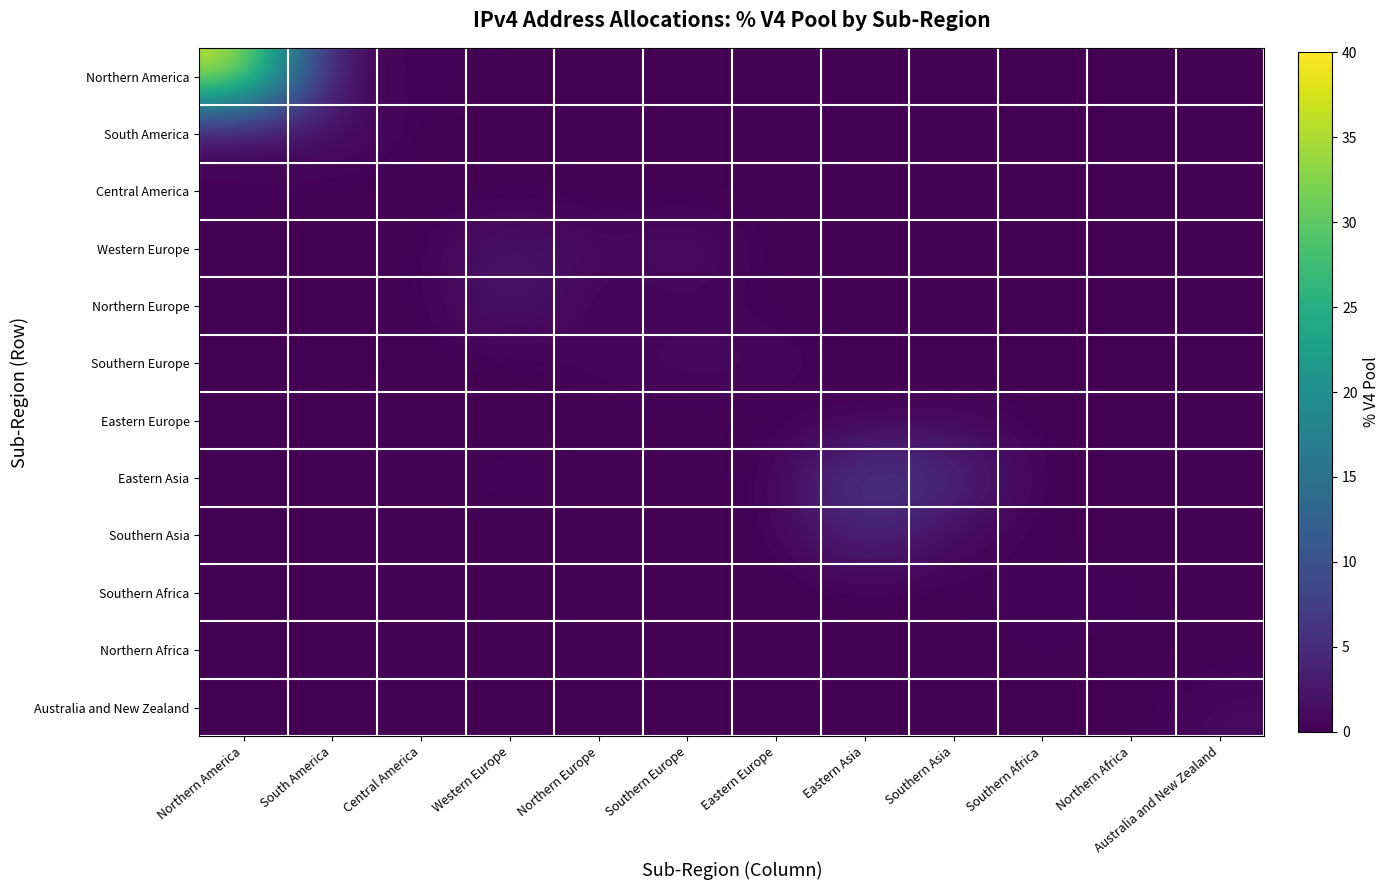

Rank the series at Southern Africa from lowest to highest value.

Northern America, South America, Central America, Western Europe, Northern Europe, Southern Europe, Eastern Europe, Eastern Asia, Southern Asia, Australia and New Zealand, Northern Africa, Southern Africa